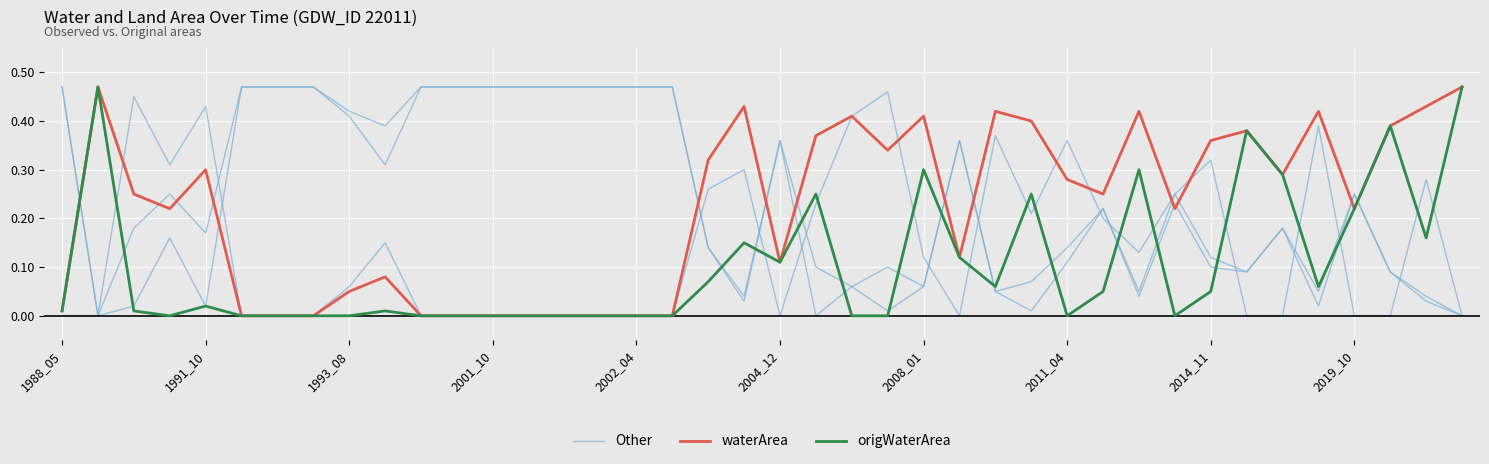

Is it true that waterArea equals 0.5 at 37?

False